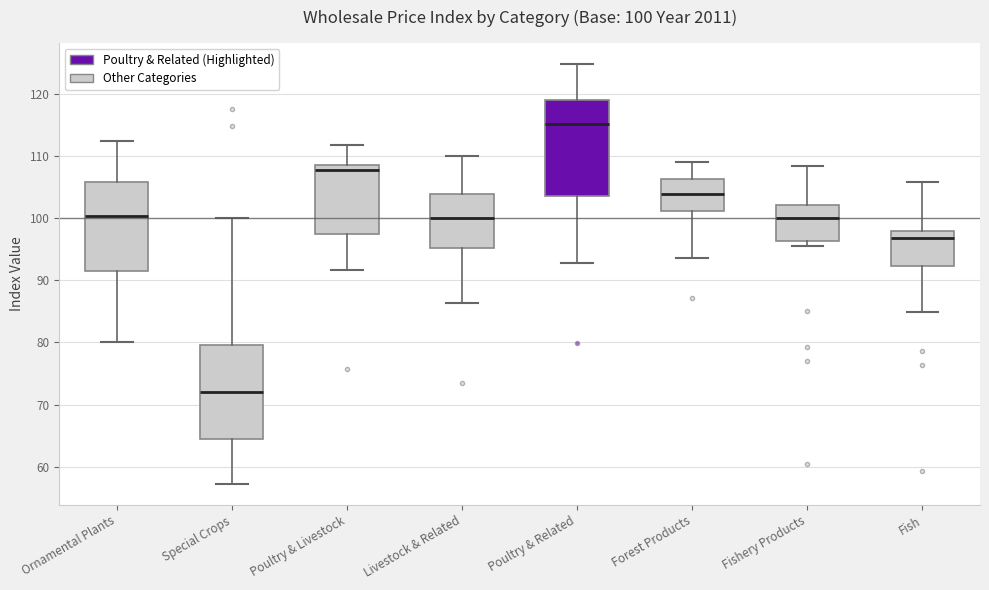

Which box has the lowest median line?

Special Crops